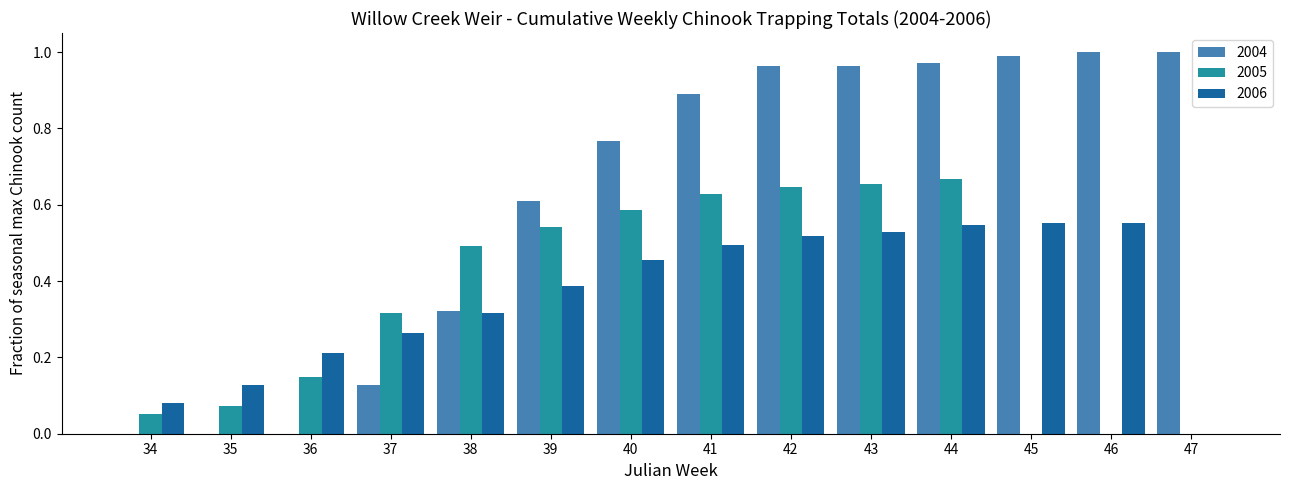

What is the sum of the 2004 values at 44 and 45?

2.0